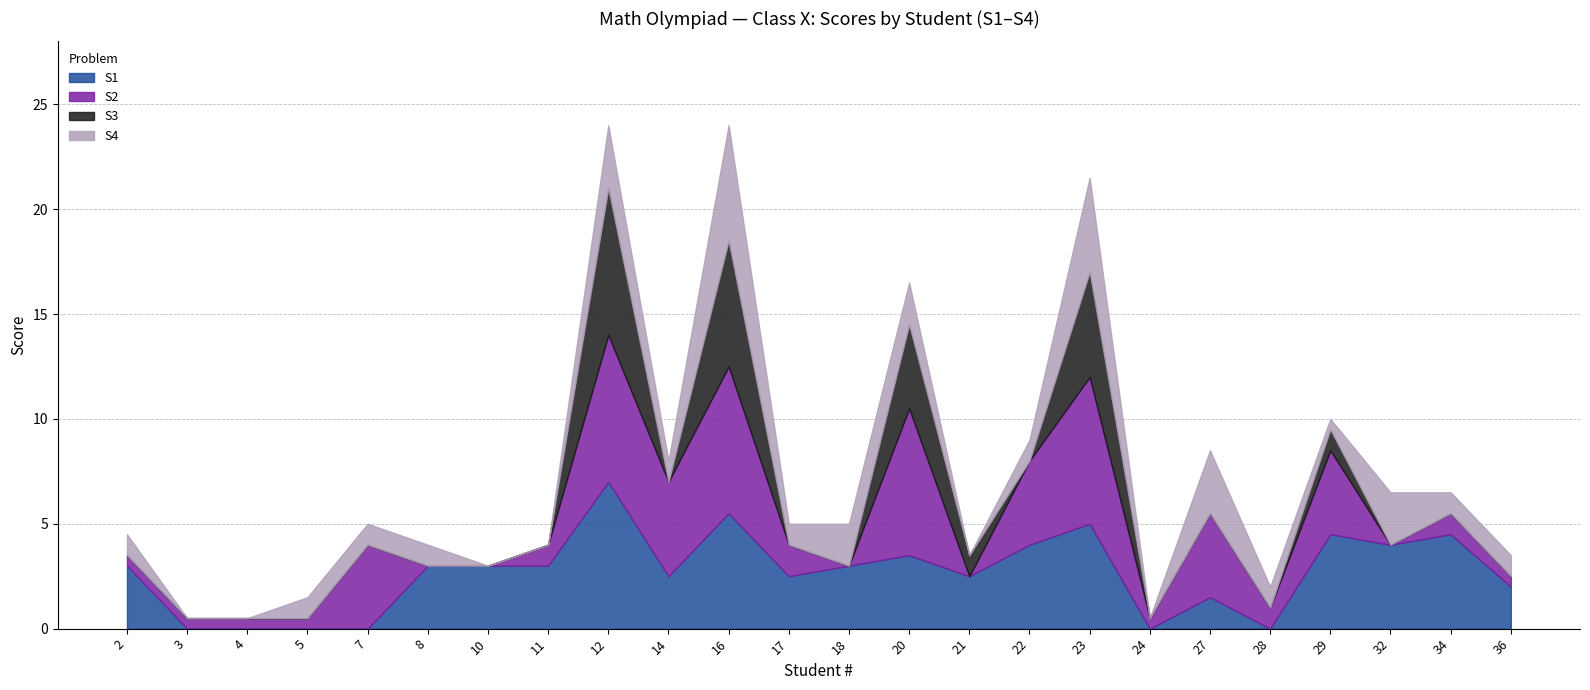

How many interior local valleys does the S2 series have?

6